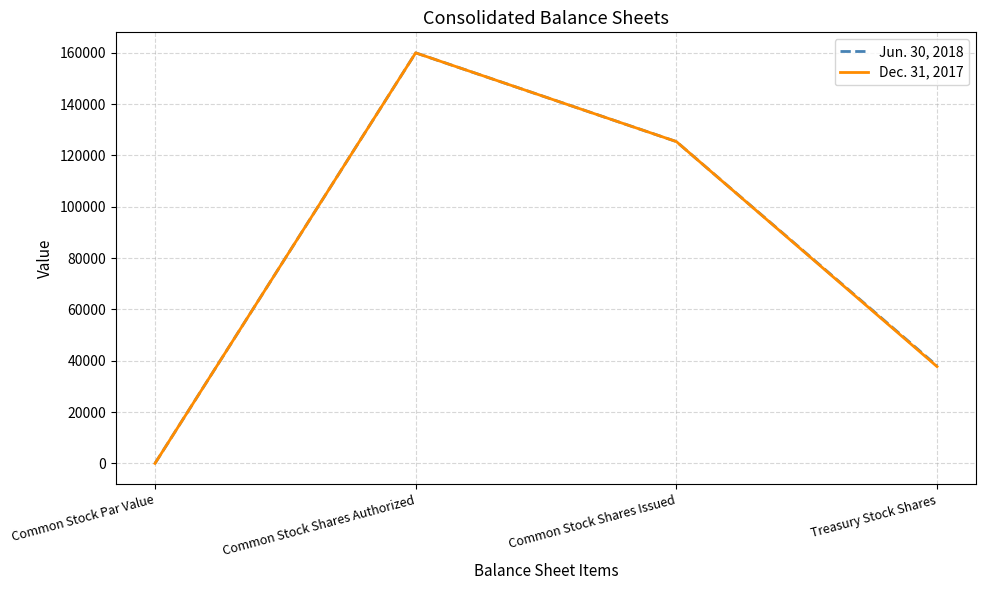

What is the difference between the second highest and minimum values in the Dec. 31, 2017 series?

125423